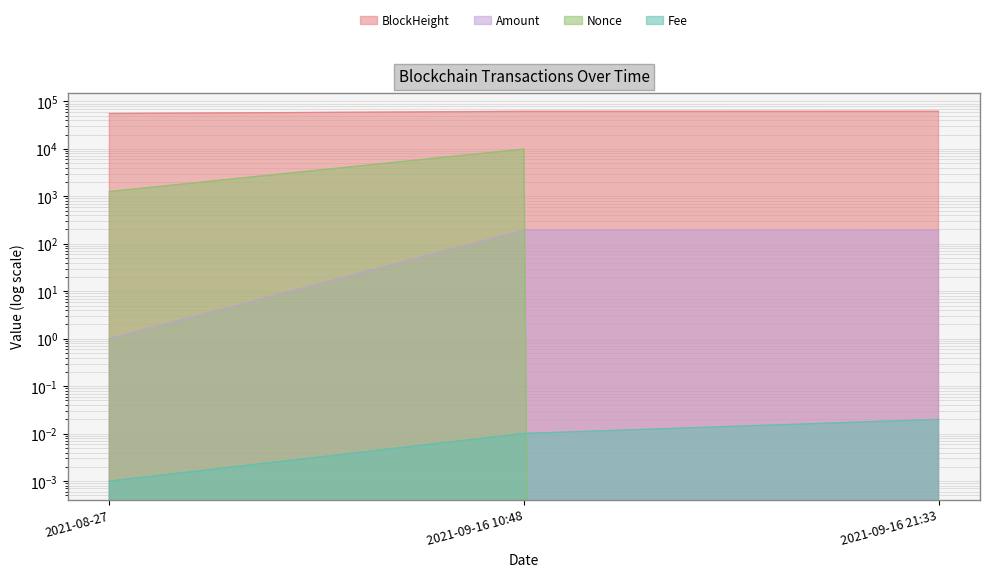

At which label does Amount first exceed 193?

2021-09-16 10:48